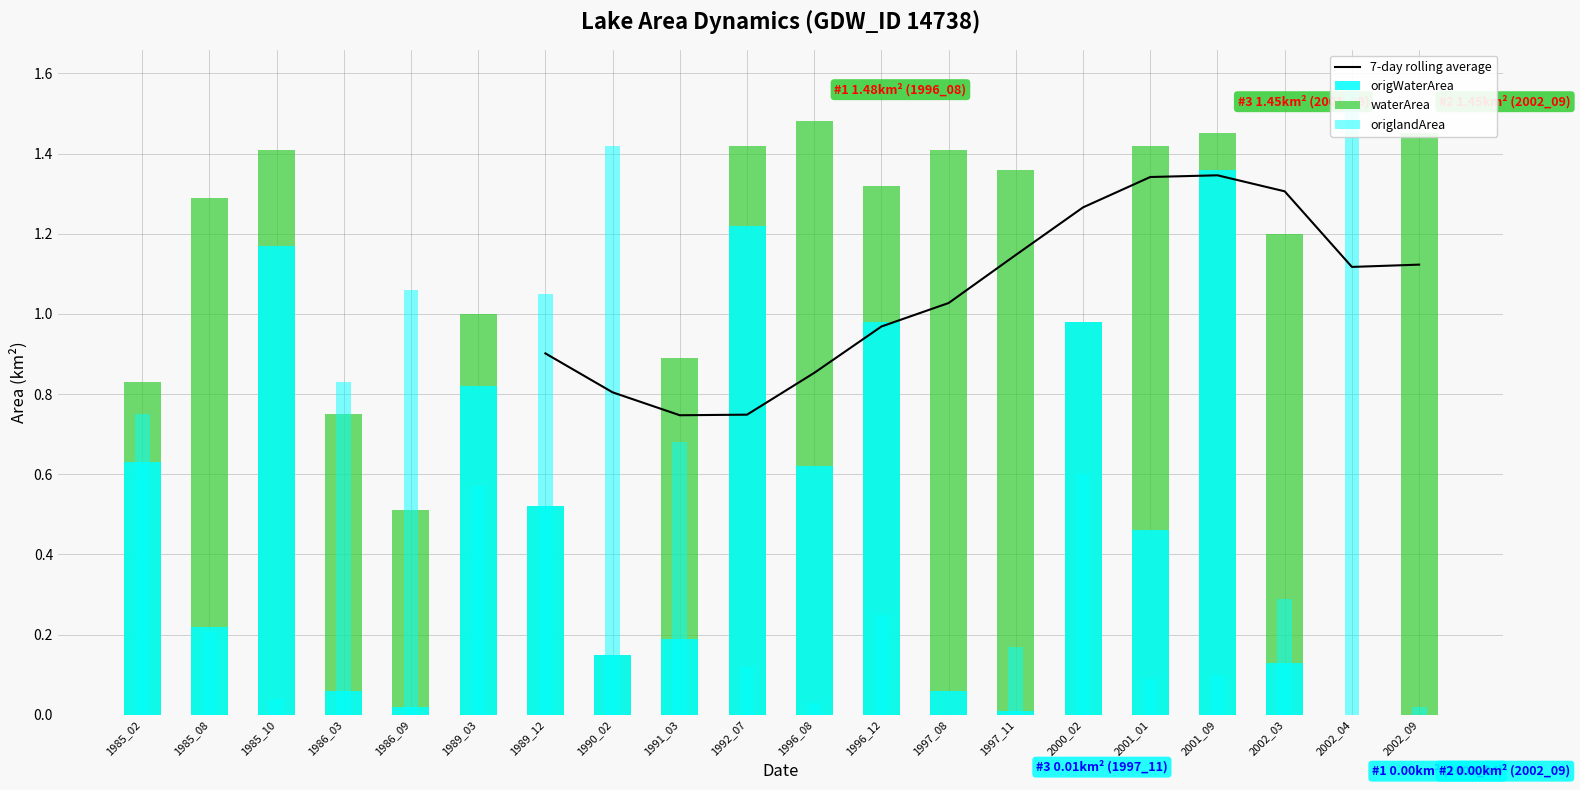

The waterArea series shows 0.8 at 1986_09. True or false?

False